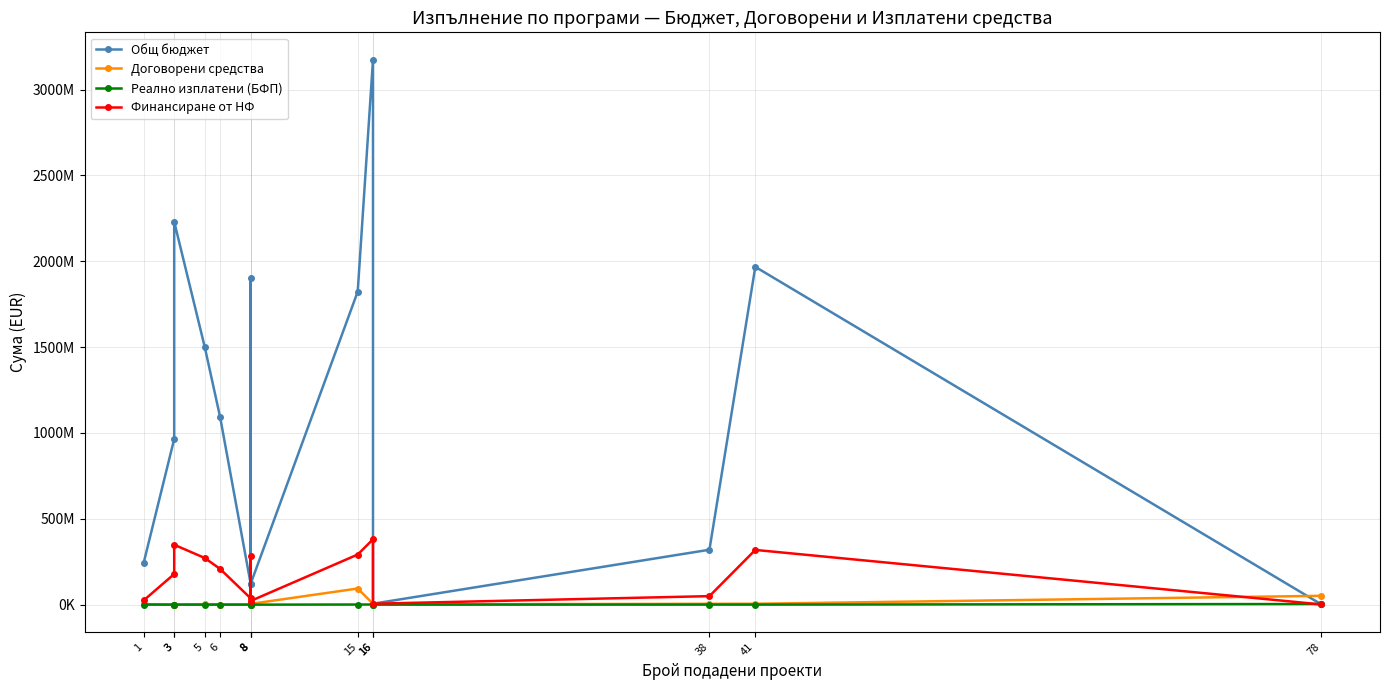

What are all the series names shown in the legend?

Общ бюджет, Договорени средства, Реално изплатени (БФП), Финансиране от НФ